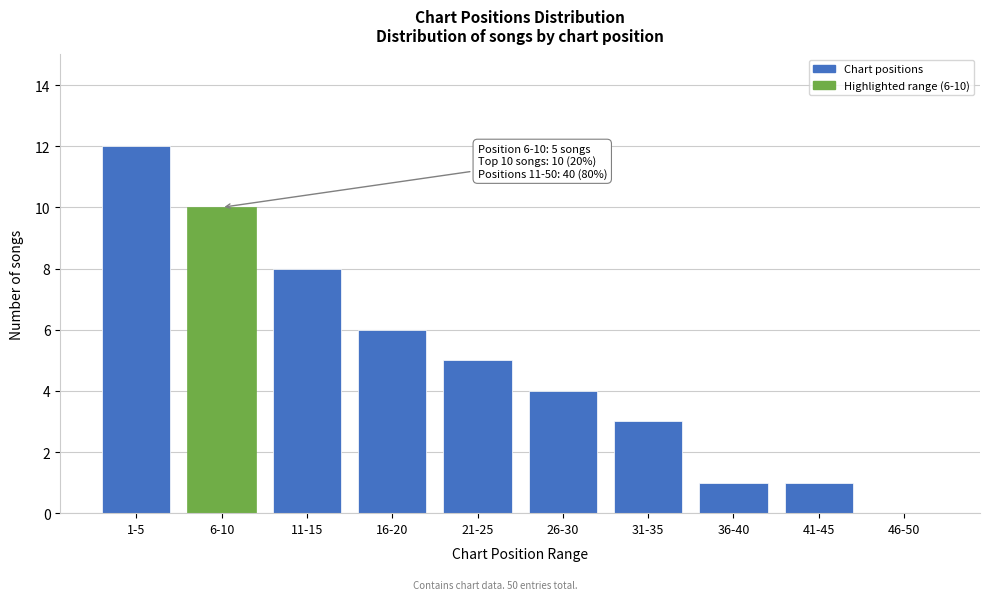

Reading left to right, what are all the values shown in this chart?

1-5=12	6-10=10	11-15=8	16-20=6	21-25=5	26-30=4	31-35=3	36-40=1	41-45=1	46-50=0